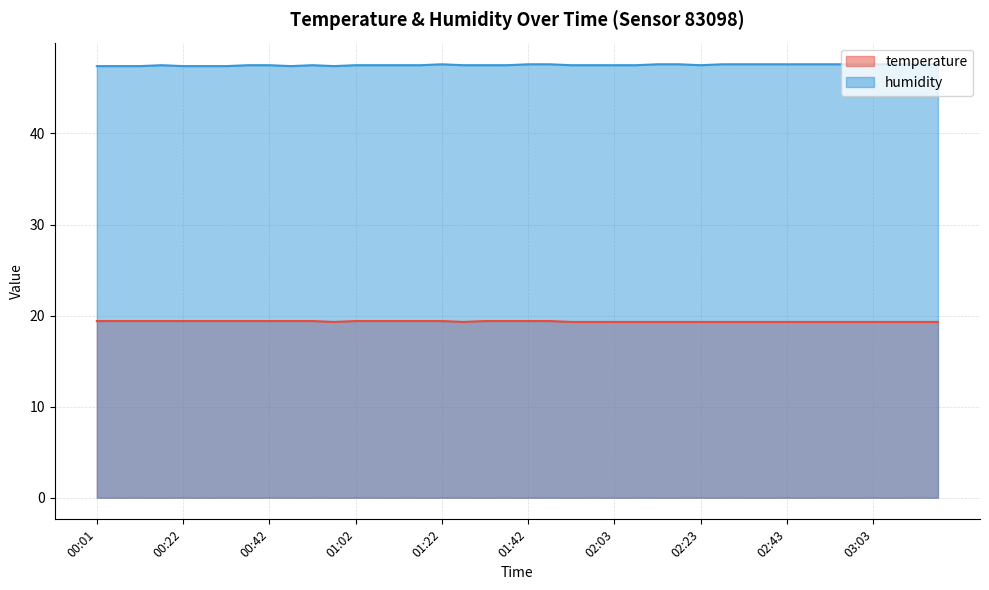

Which has a higher value, 01:58 or 01:42?

01:42